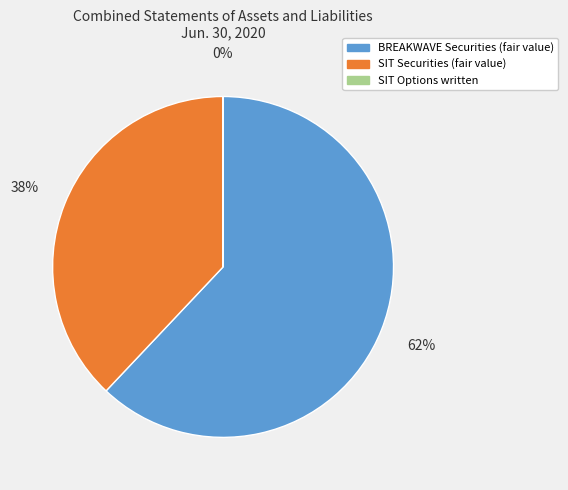

Which category accounts for the majority?

BREAKWAVE Securities (fair value)